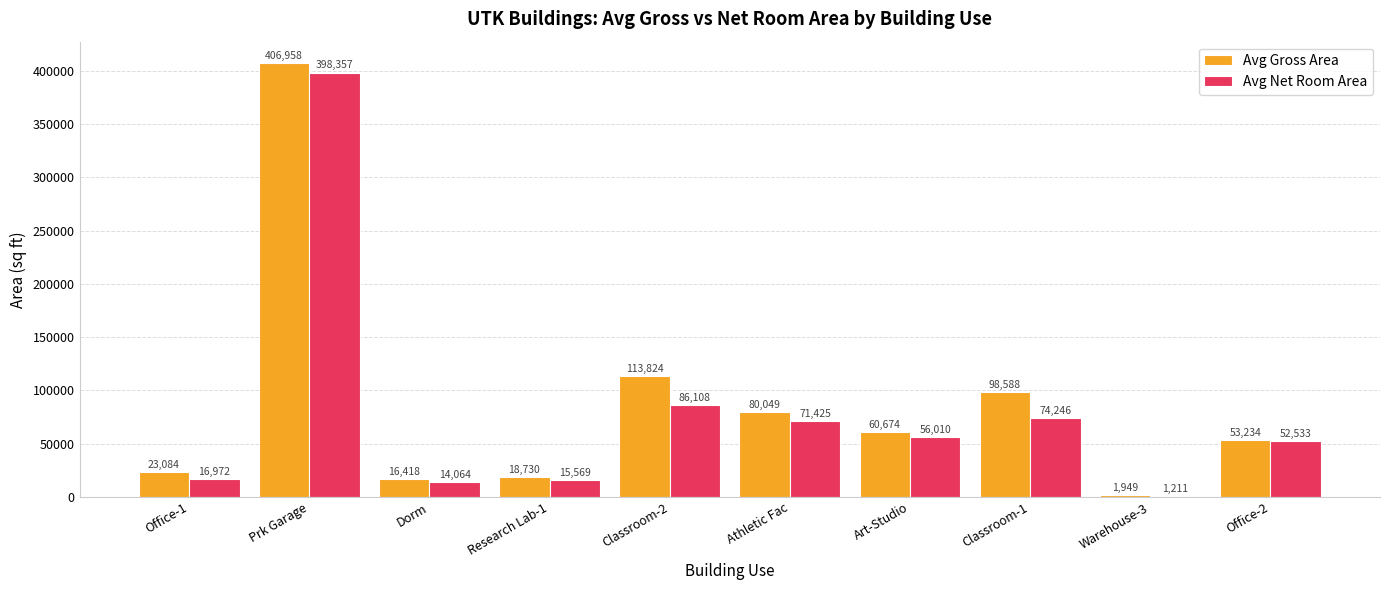

Which category has the highest value in the Avg Net Room Area series?

Prk Garage